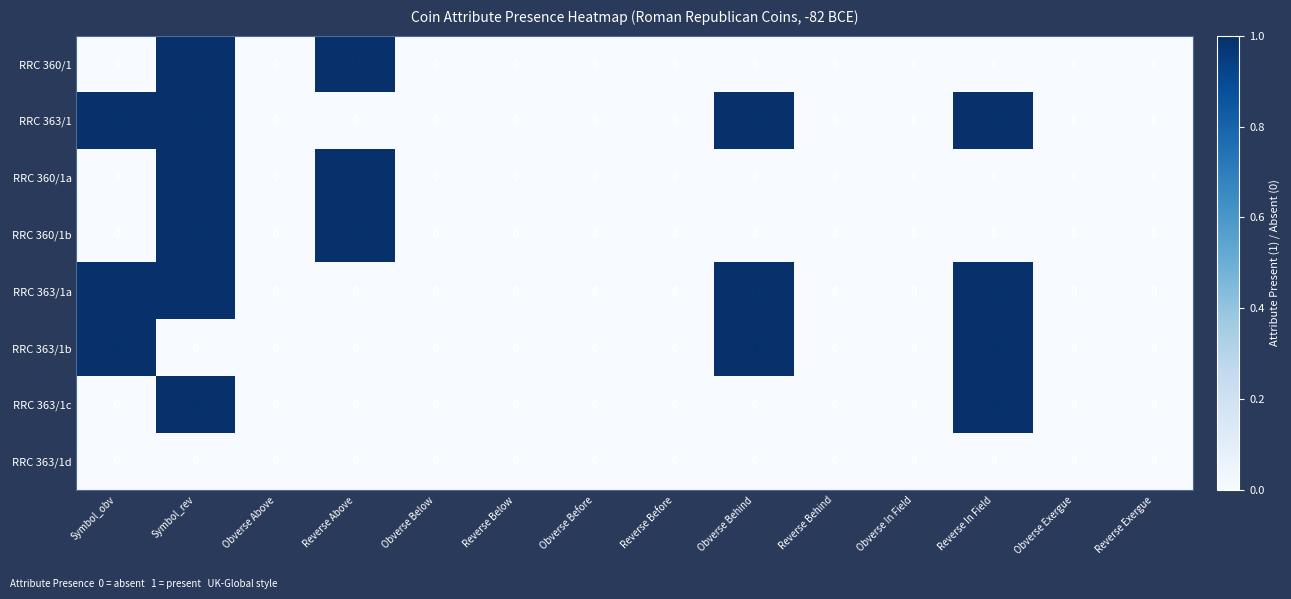

The value of RRC 360/1b at Reverse Before is 0. True or false?

True